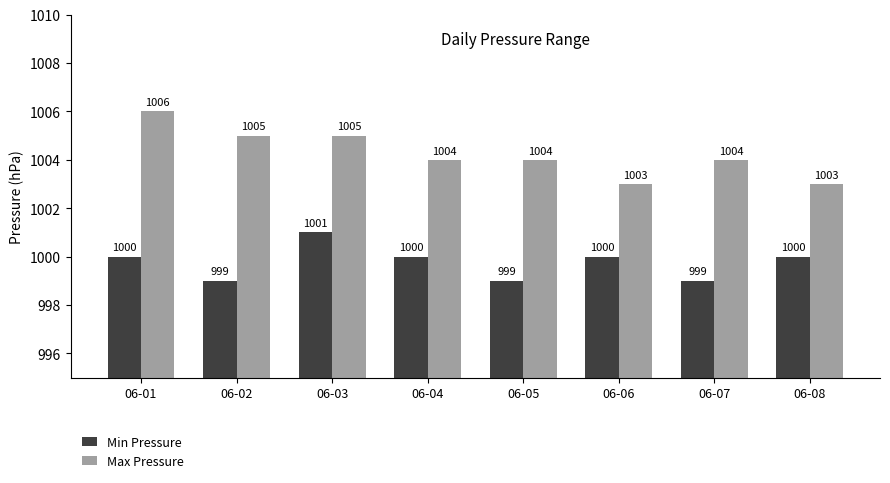

What is the minimum value for Max Pressure?

1003